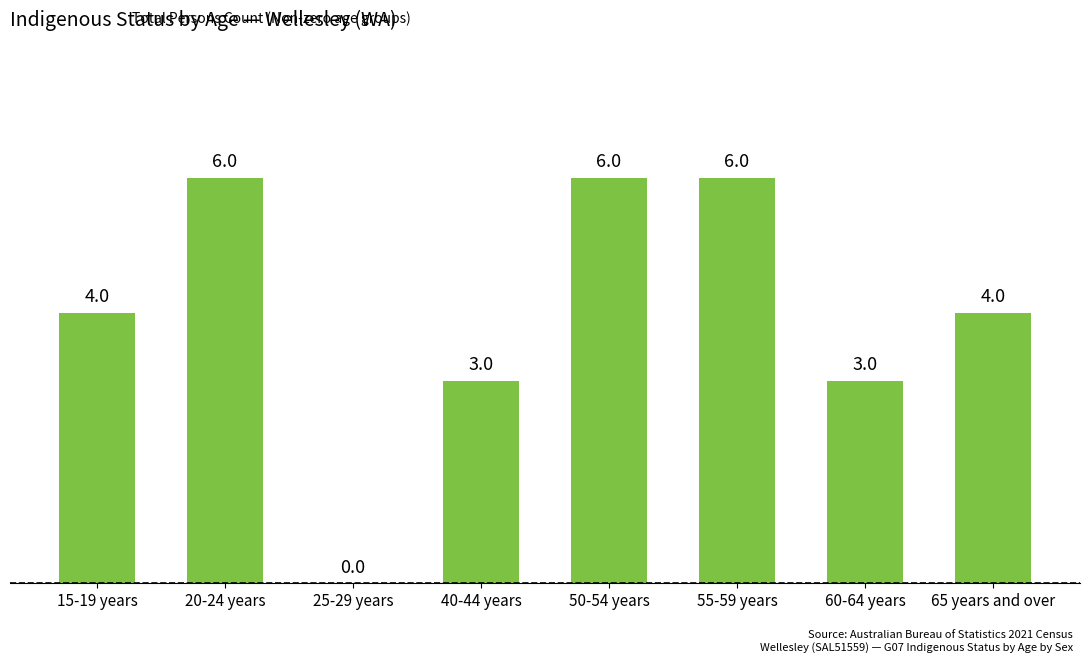

How many series are shown in this chart?

1